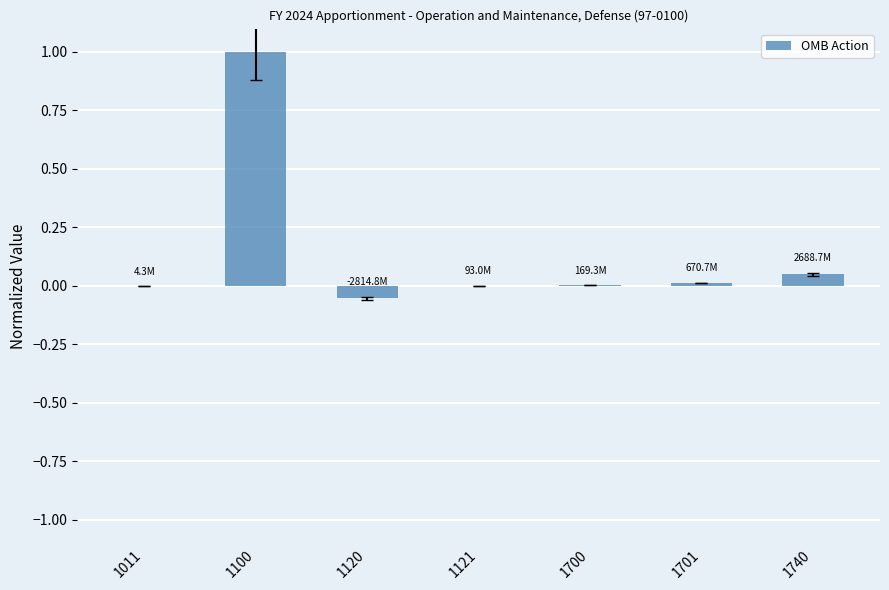

What is the maximum value shown in the chart?

1.0